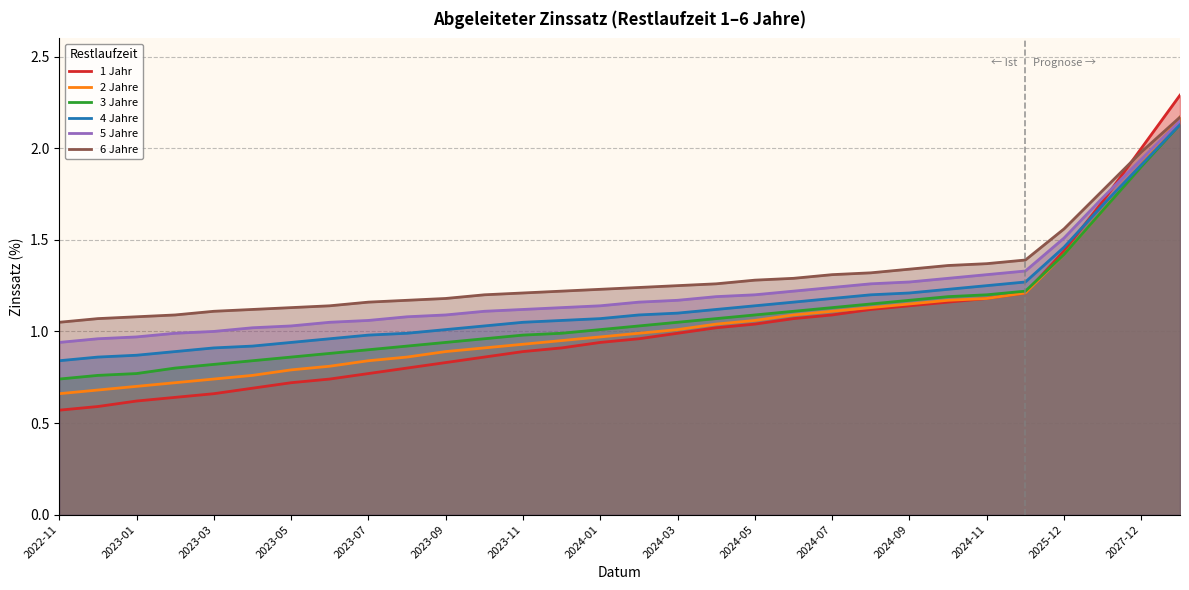

The value of 6 Jahre at 2023-11 is 0.6. True or false?

False